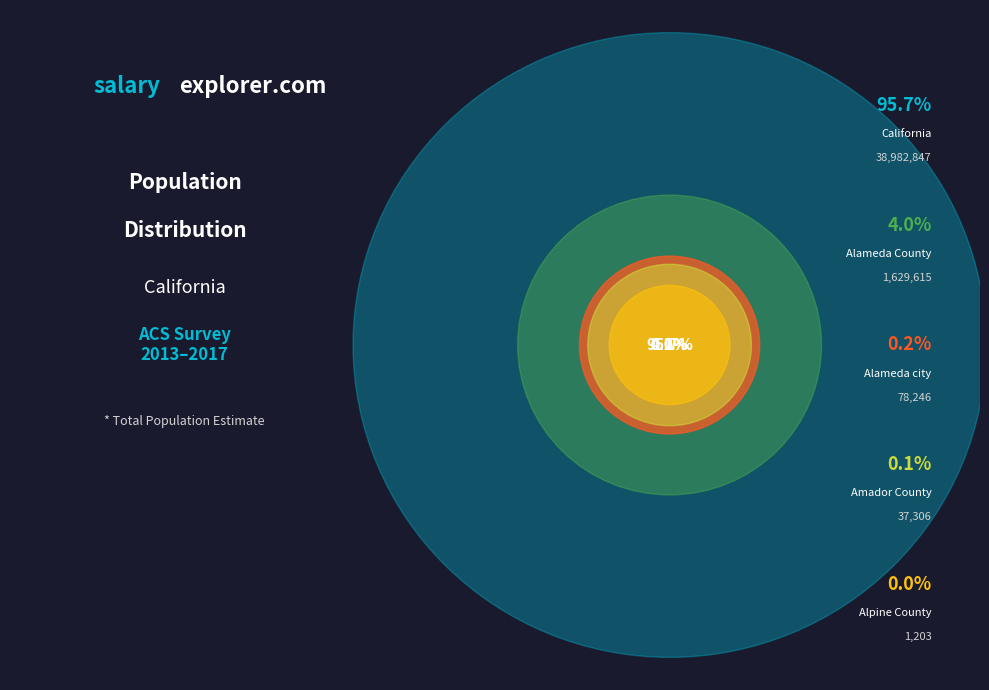

What is the smallest slice in the pie chart?

Alpine County